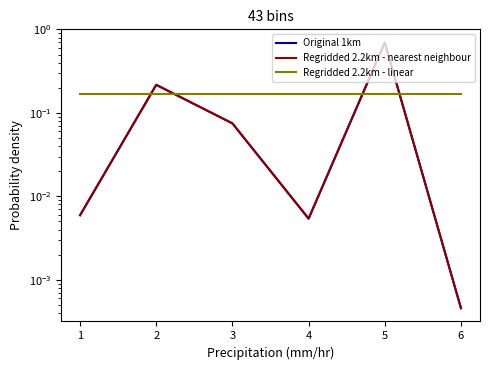

The value of Regridded 2.2km - nearest neighbour at 5 is 0.2. True or false?

False